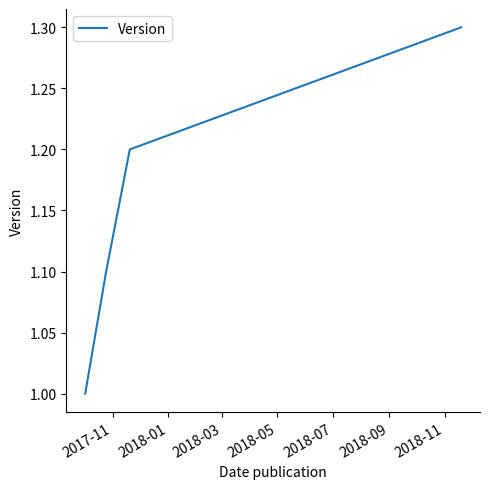

What is the smallest value displayed?

1.0